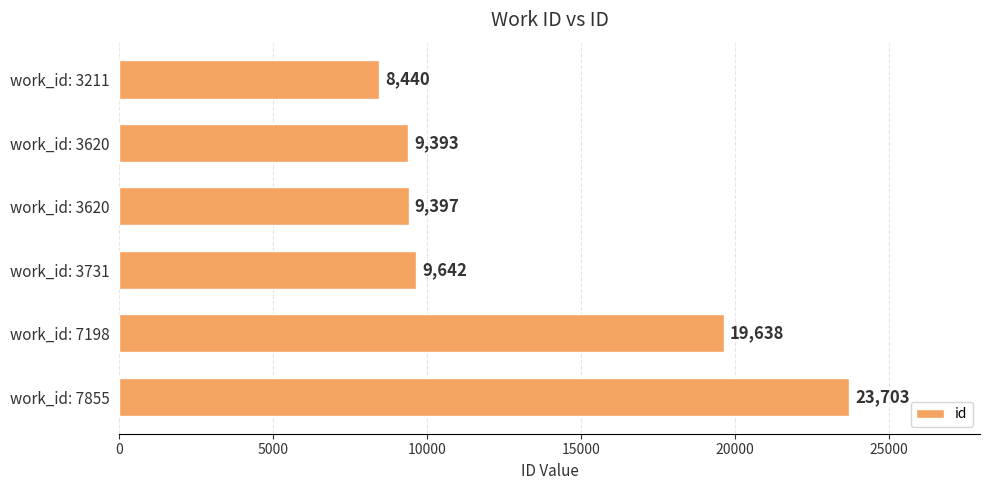

Does the chart contain stacked bars?

No